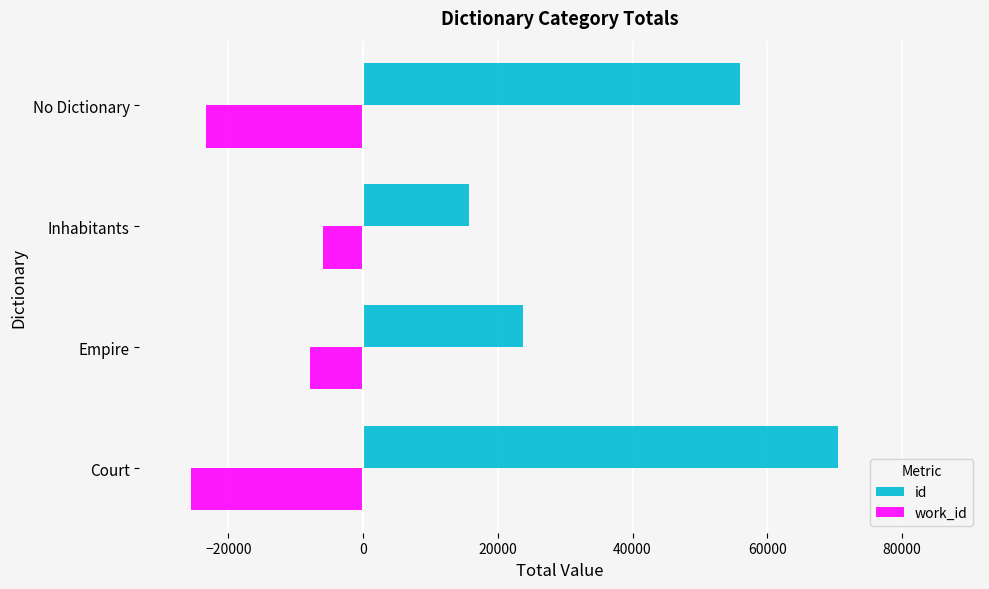

At which label does id reach its peak?

Court